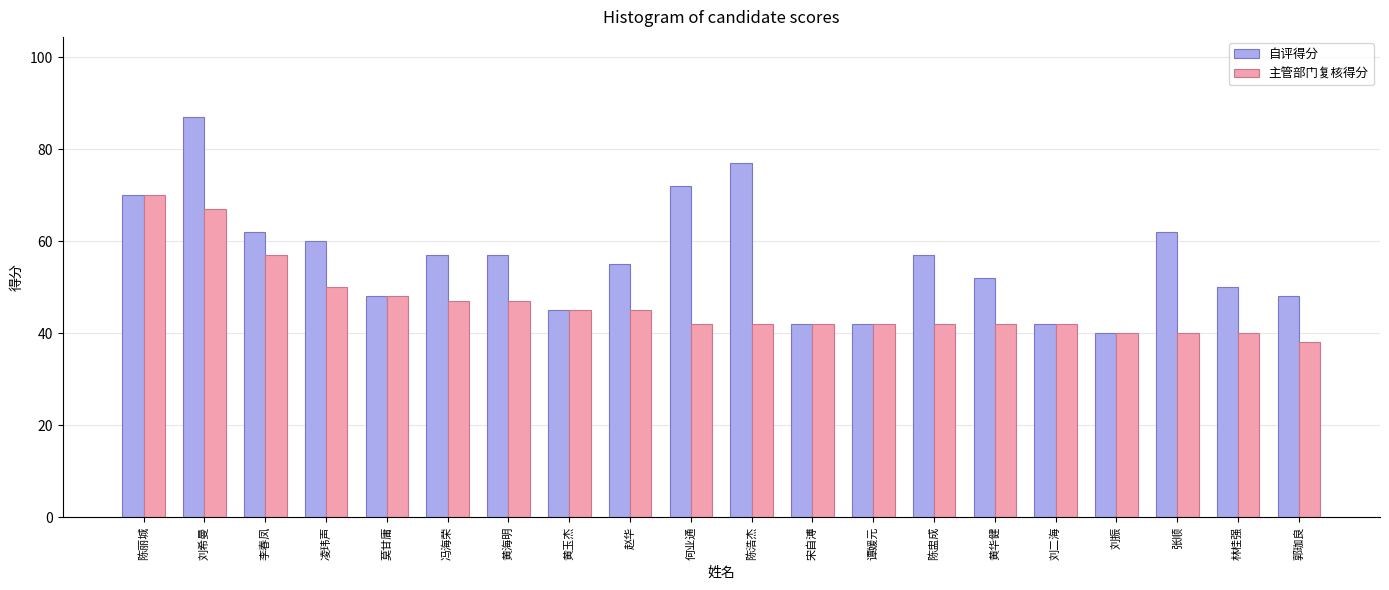

What is the label of the 18th bar from the left?

张顺